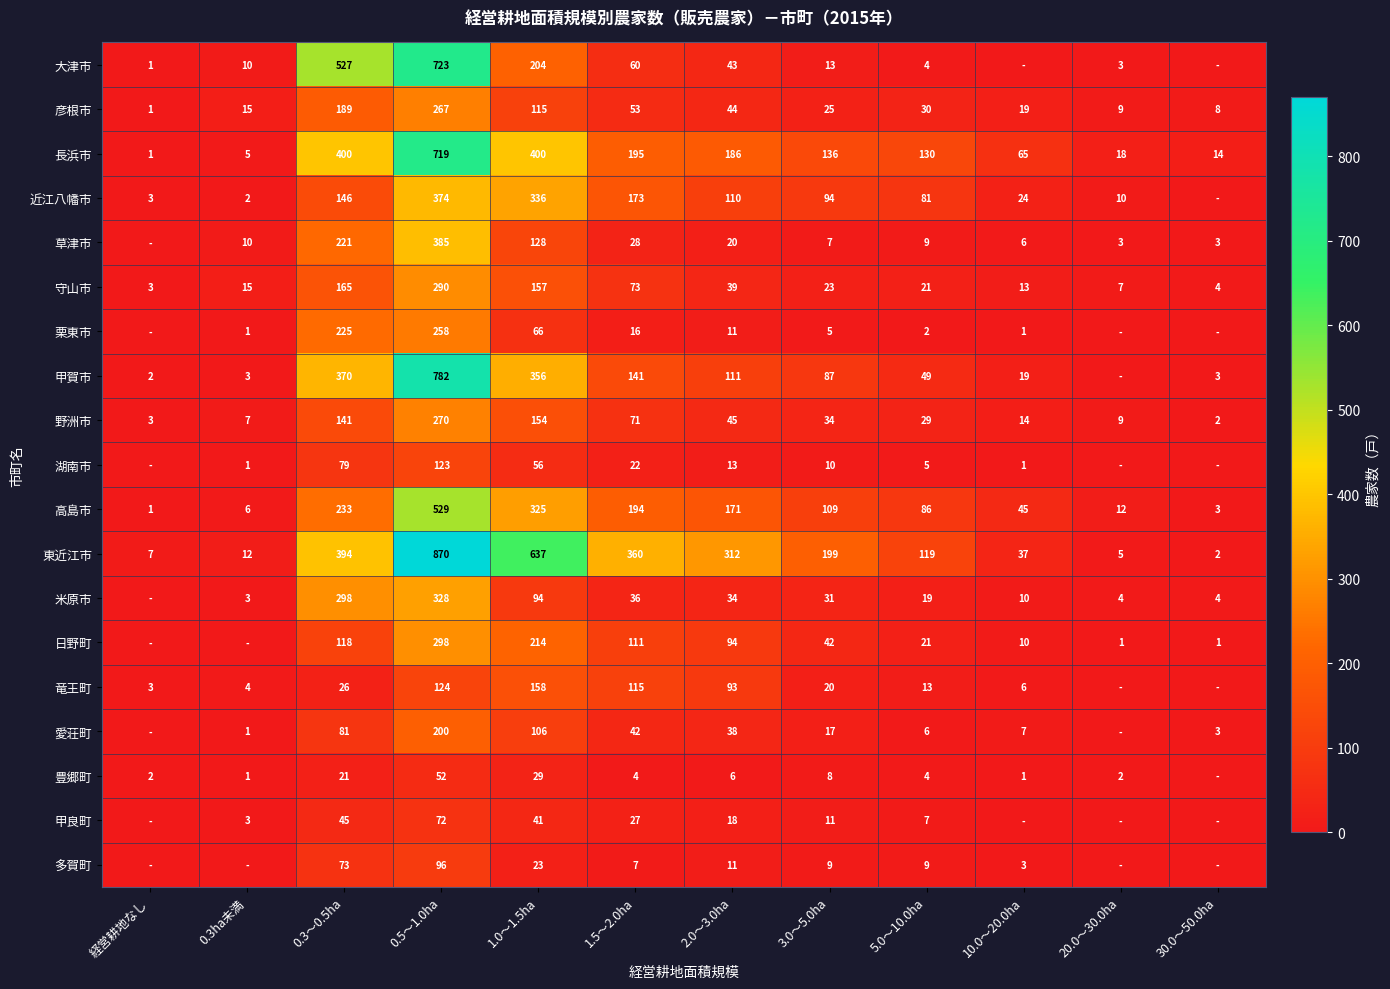

Between 3.0～5.0ha and 5.0～10.0ha, which series saw the biggest shift?

東近江市